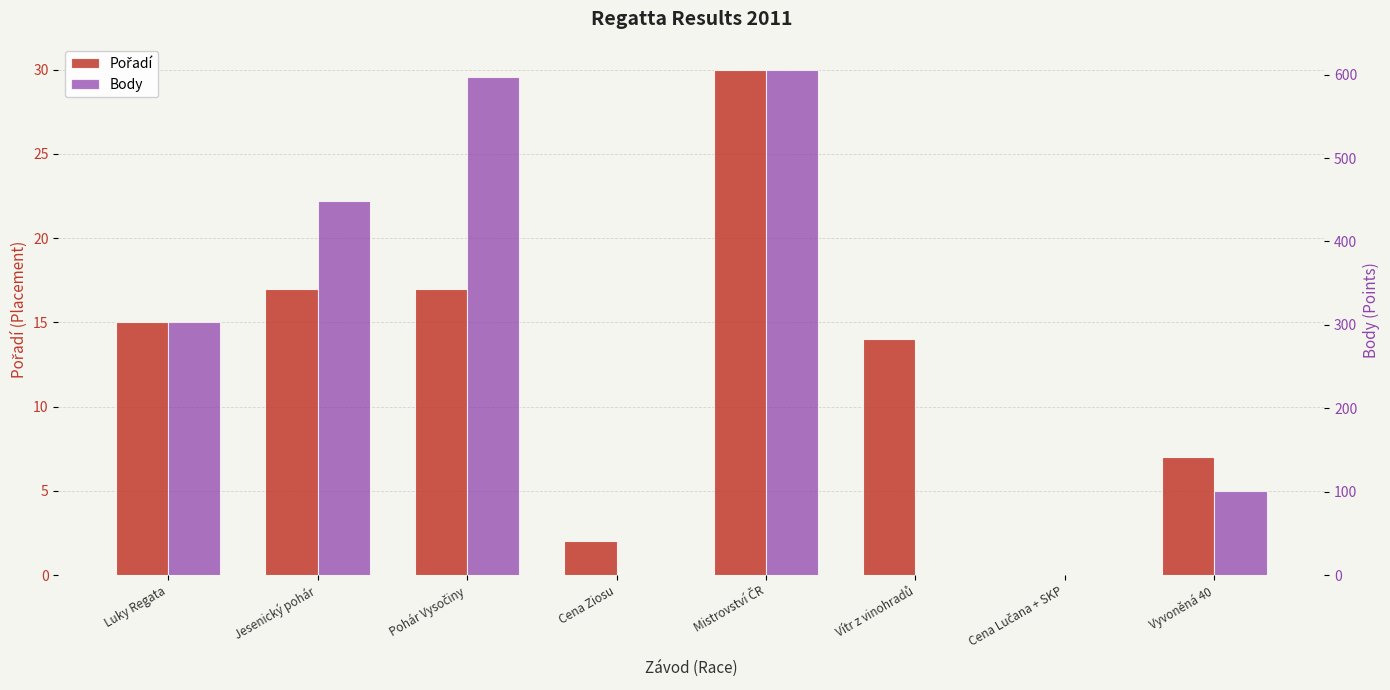

What is the average value of the Body series?

257